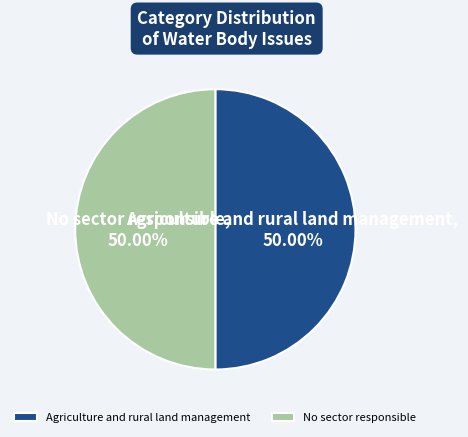

Is the sum of Agriculture and rural land management and No sector responsible greater than half?

Yes